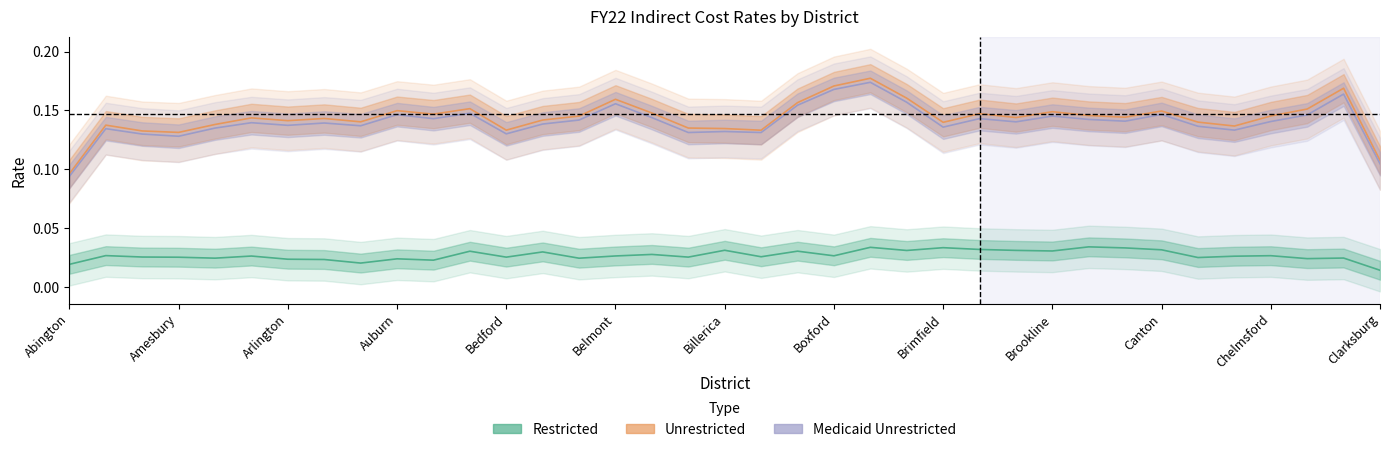

How many Restricted values are between 0 and 1?

37